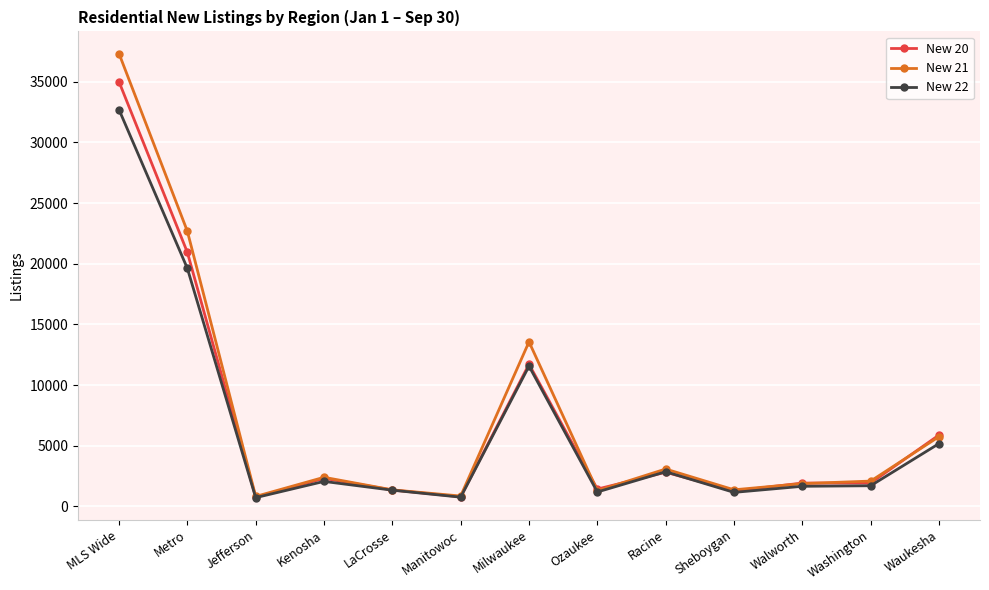

Is the value of New 20 at Racine greater than the value of New 22 at Kenosha?

Yes